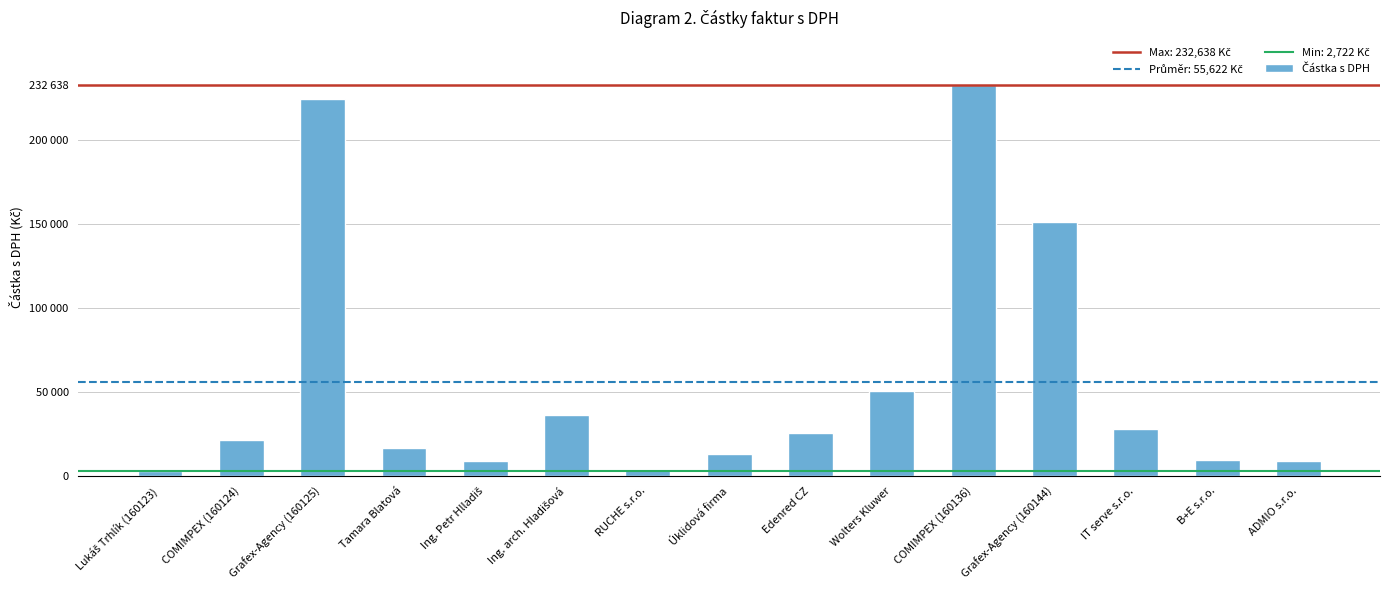

Does the chart contain any negative values?

No